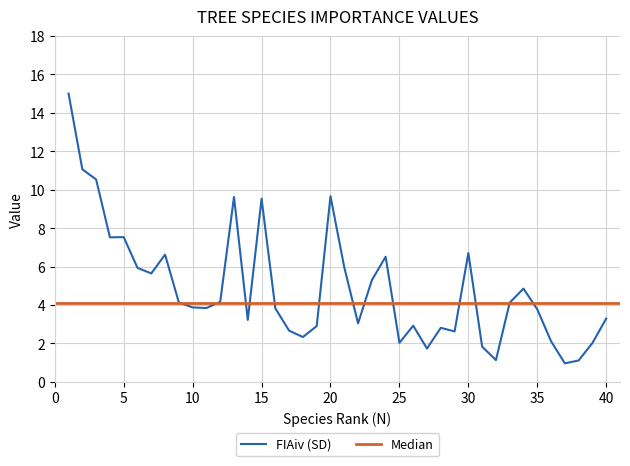

Reading right to left, what are all the values shown in this chart?

40=3.3	39=2.0	38=1.1	37=1.0	36=2.1	35=3.8	34=4.8	33=4.1	32=1.1	31=1.8	30=6.7	29=2.6	28=2.8	27=1.7	26=2.9	25=2.0	24=6.5	23=5.3	22=3.0	21=6.0	20=9.7	19=2.9	18=2.3	17=2.7	16=3.8	15=9.5	14=3.2	13=9.6	12=4.2	11=3.8	10=3.9	9=4.1	8=6.6	7=5.6	6=5.9	5=7.5	4=7.5	3=10.5	2=11.1	1=15.0